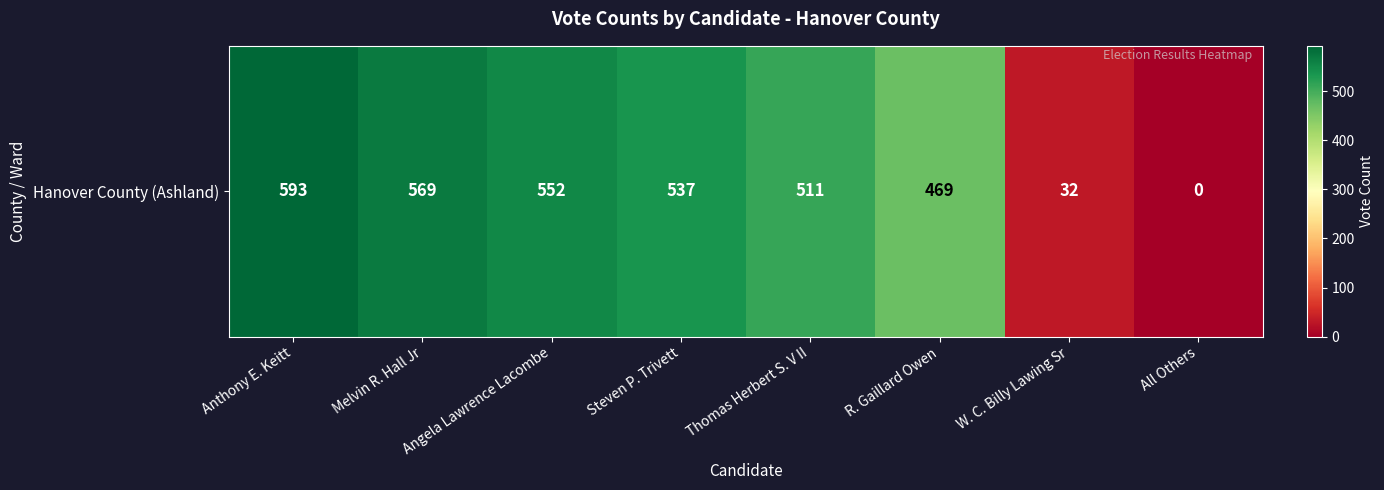

How many positive values are there?

7